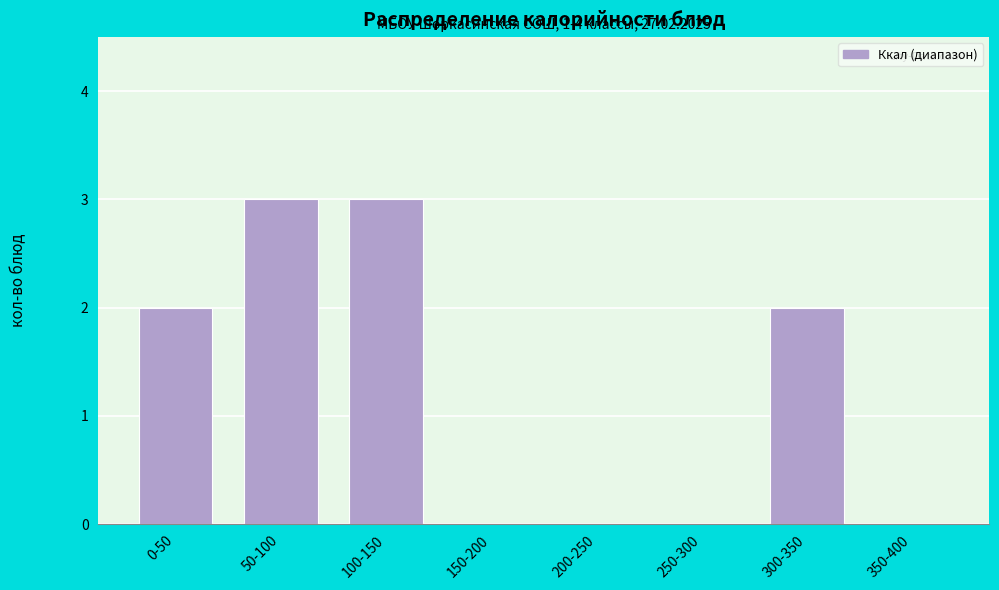

Reading right to left, what are all the values shown in this chart?

350-400=0	300-350=2	250-300=0	200-250=0	150-200=0	100-150=3	50-100=3	0-50=2